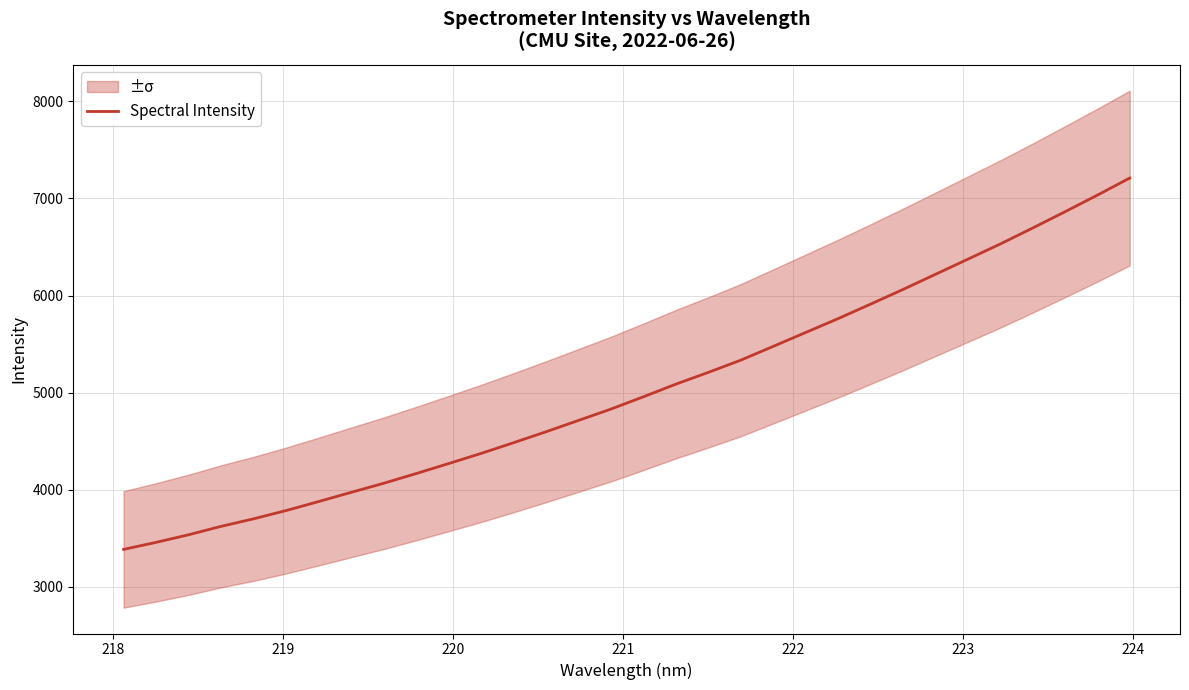

Count the number of values greater than 4956.

16